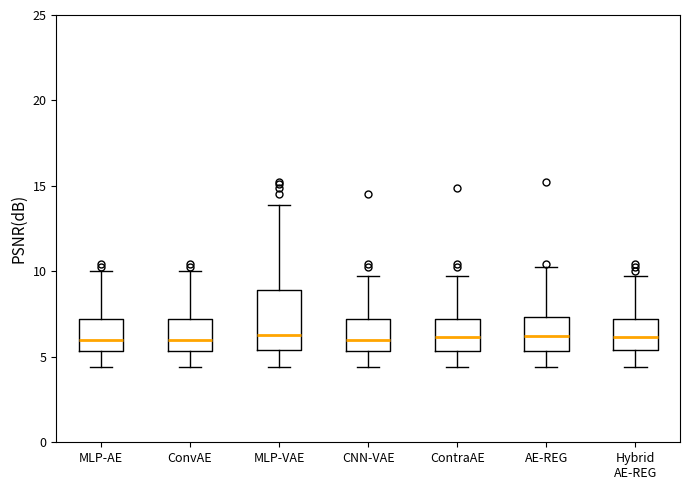

Where does the median line of the box for AE-REG sit on the y-axis? The values are not printed on the chart, so give them approximately, as read against the axis.

6.0